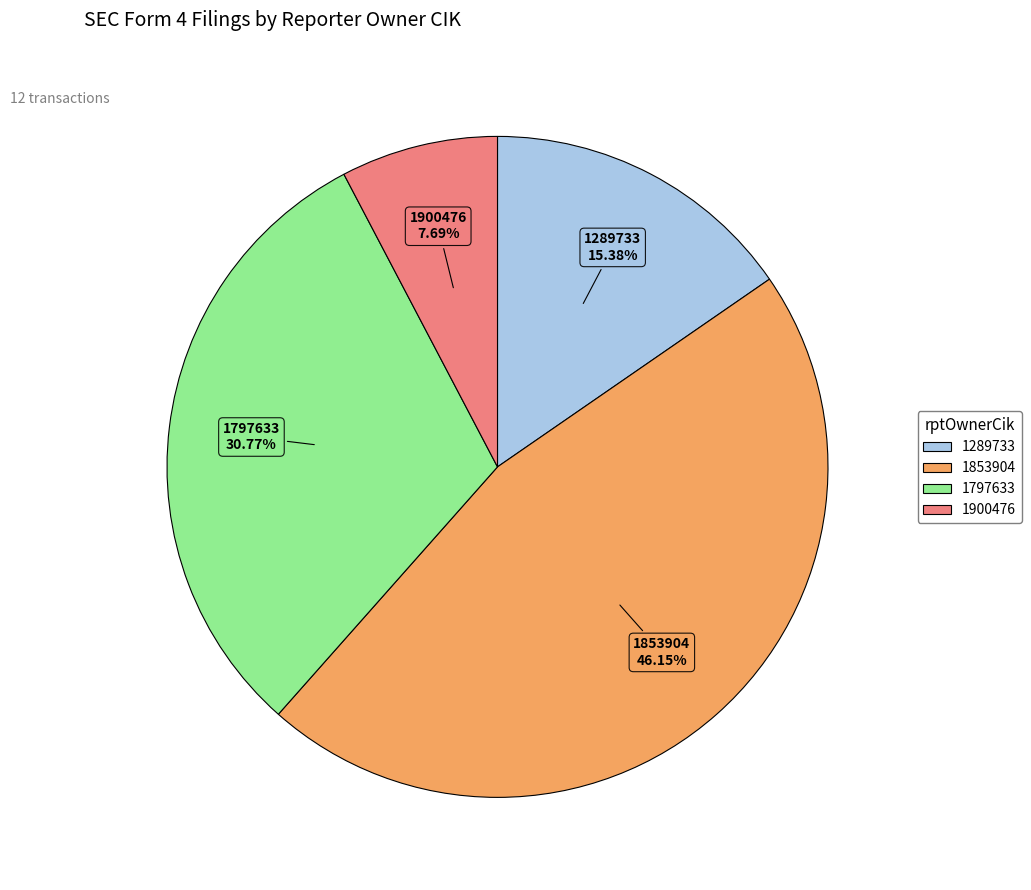

Is it true that 1853904 is 46% of the pie?

True